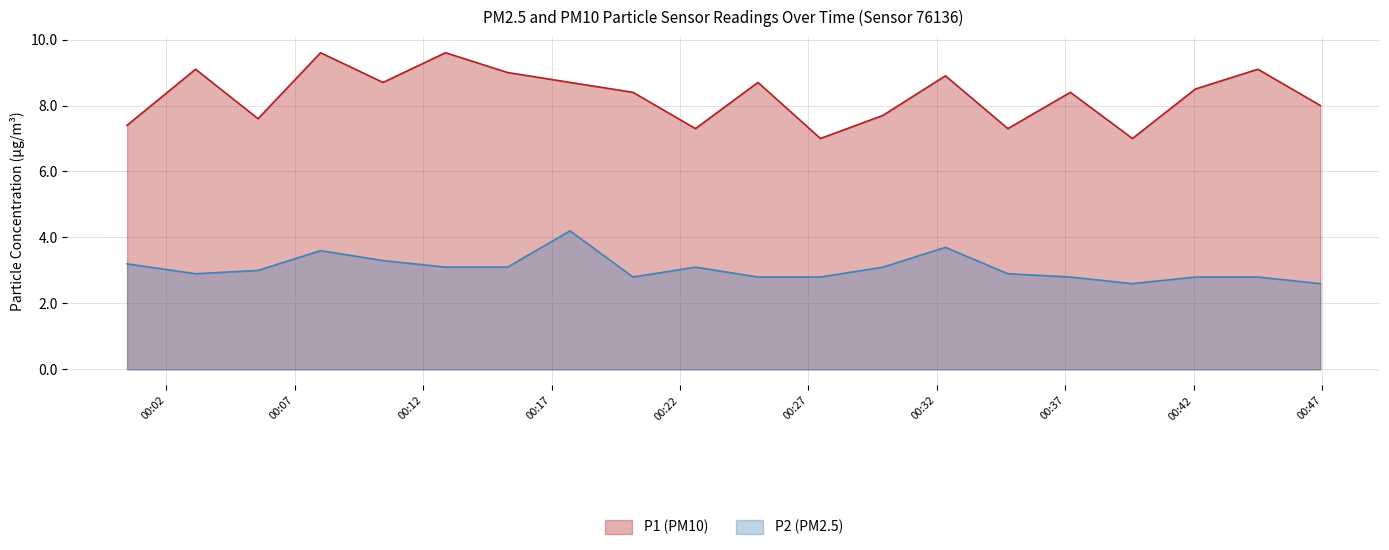

What is the difference between the maximum and minimum values in the P1 (PM10) series?

2.6